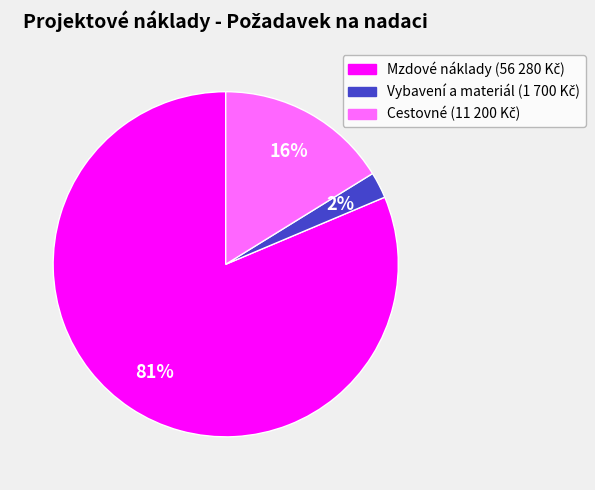

To the nearest percent, what is the average slice percentage?

33%